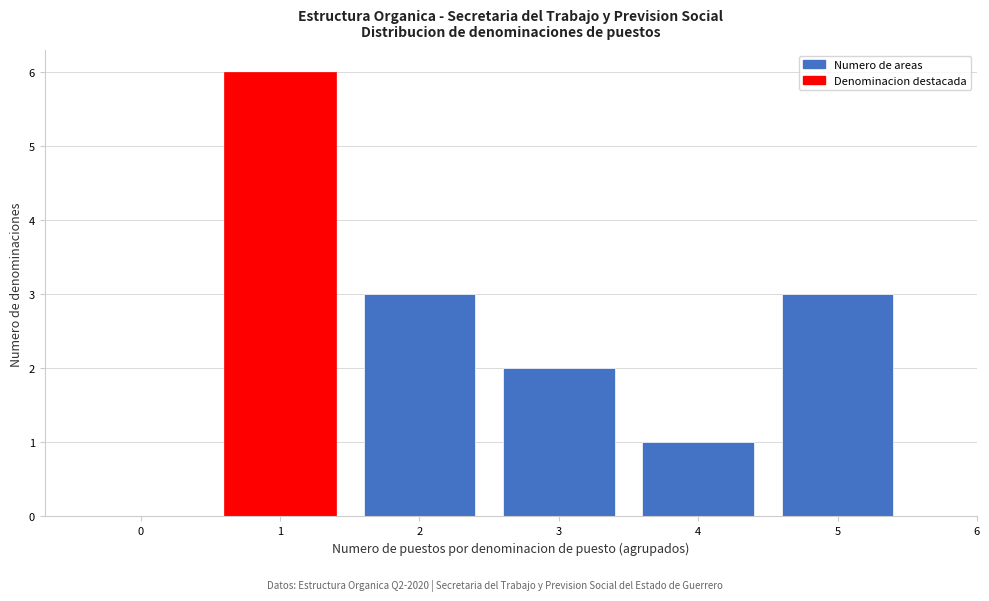

Reading left to right, transcribe all the data shown in this chart.

0=0	1=6	2=3	3=2	4=1	5=3